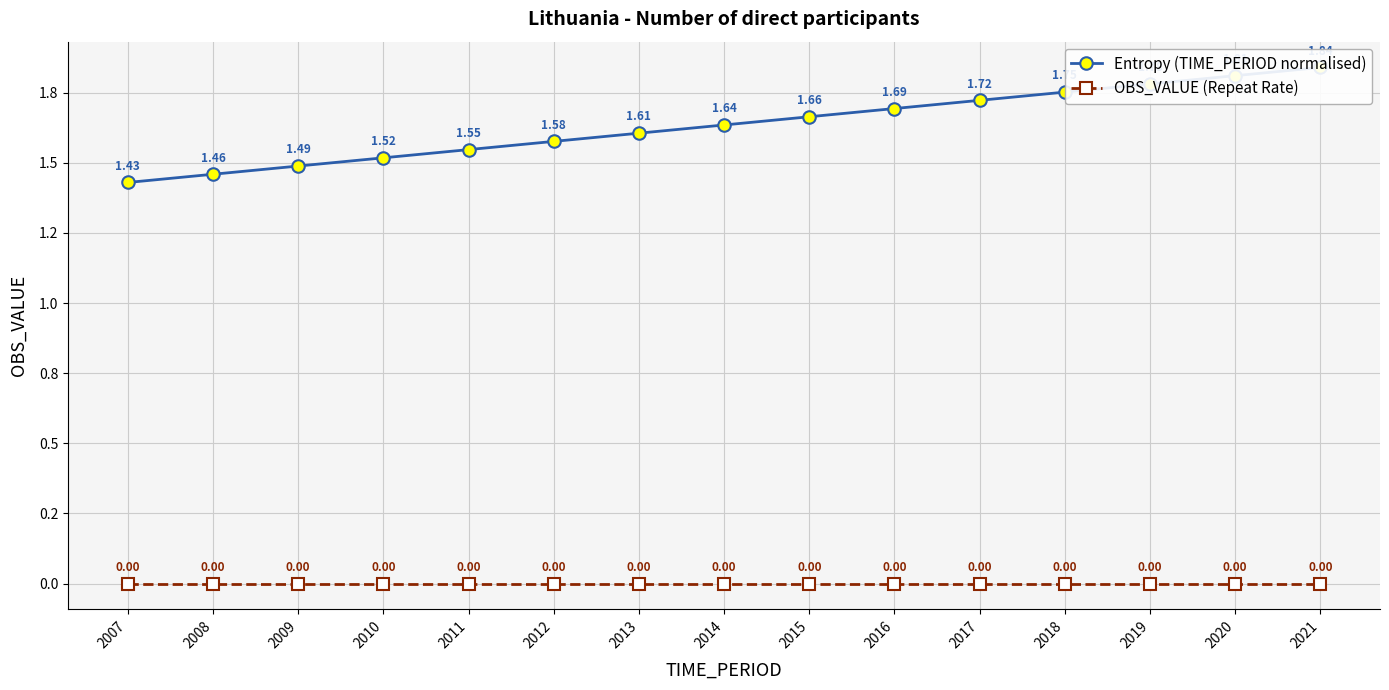

What is the value of the Entropy (TIME_PERIOD normalised) point at the 6th from the left?

1.6